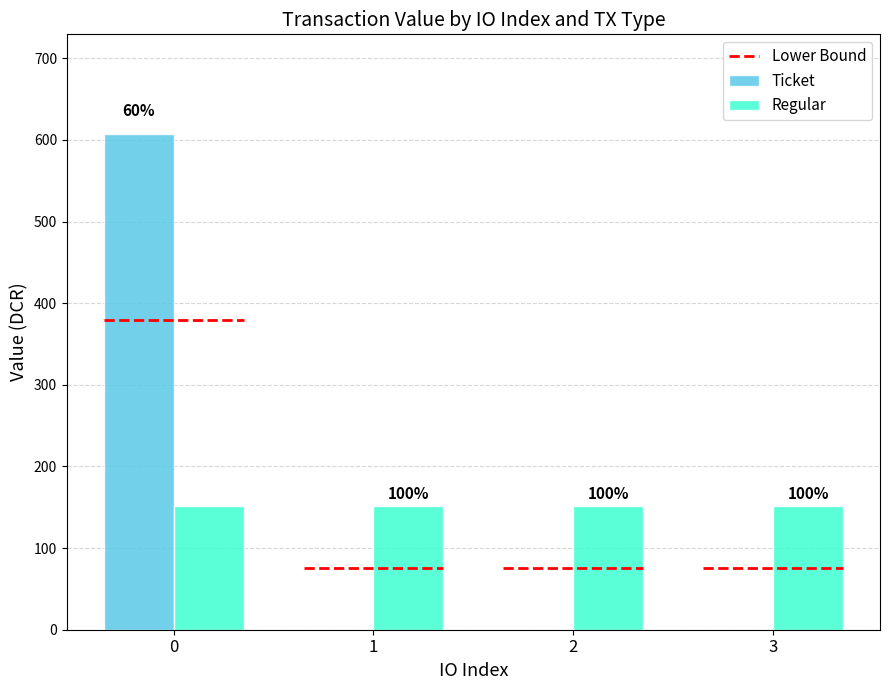

Rank the series at 0 from lowest to highest value.

Regular, Ticket